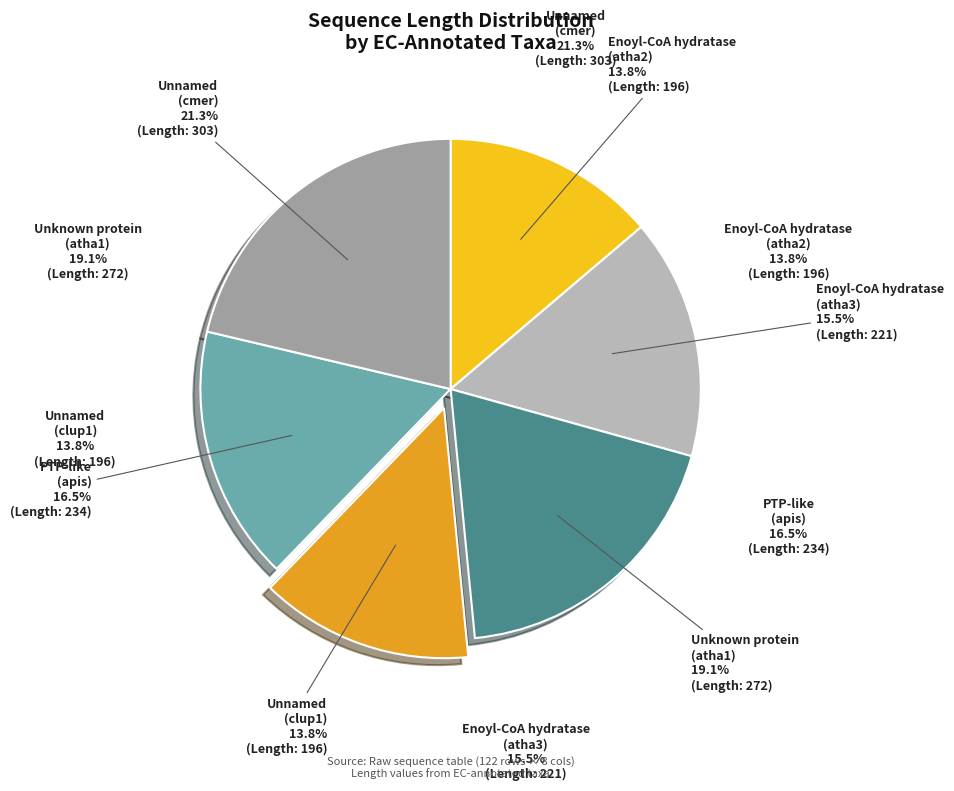

How many slices are in this pie chart?

6